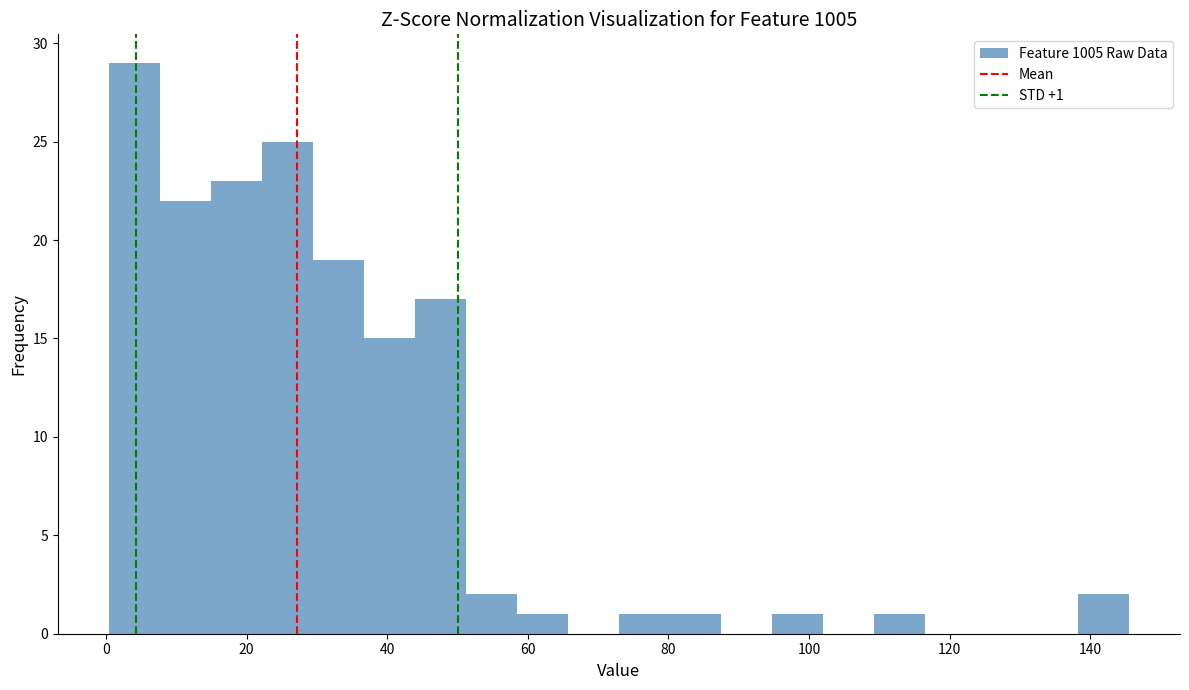

Around what value on the x-axis is the tallest bar? Give the approximate position of its centre, as read against the axis.

4